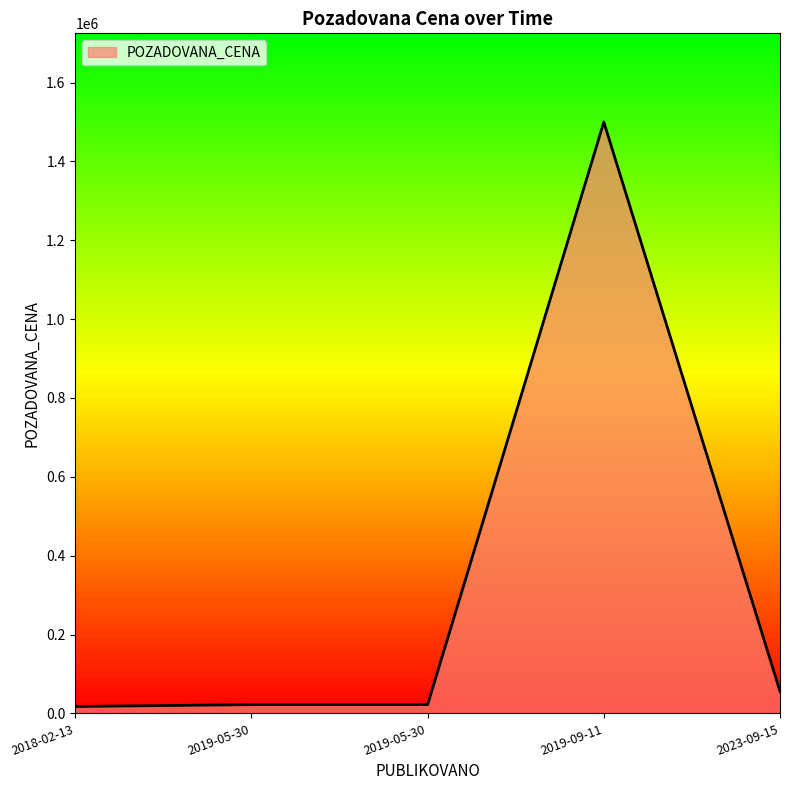

At which label does the data first exceed 22225?

2019-09-11